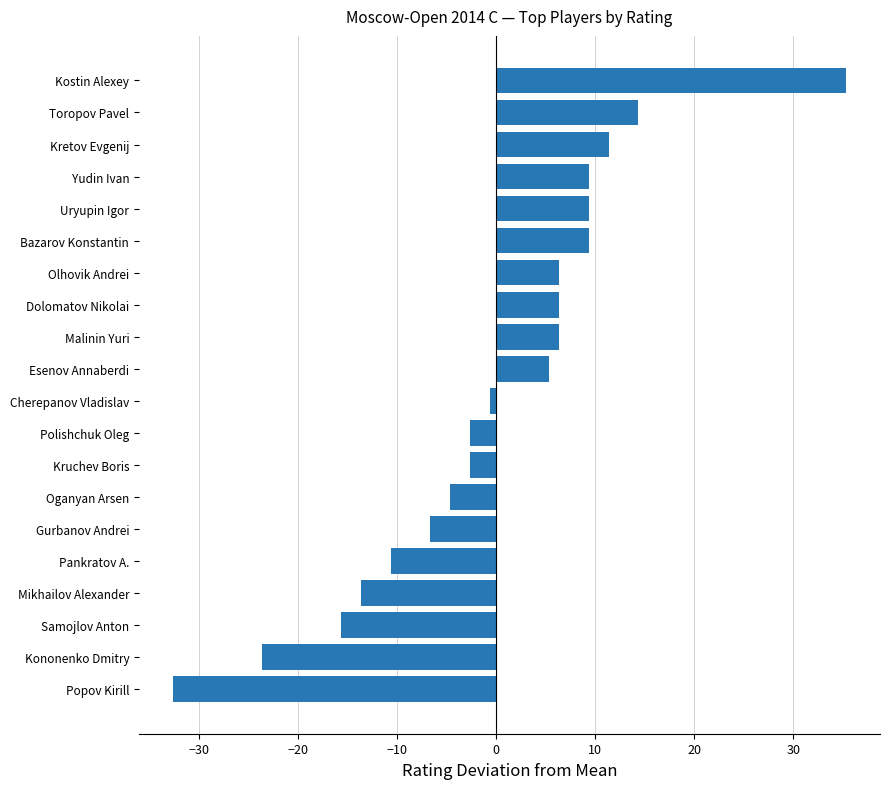

Where is the data nearest to the value 1?

Cherepanov Vladislav